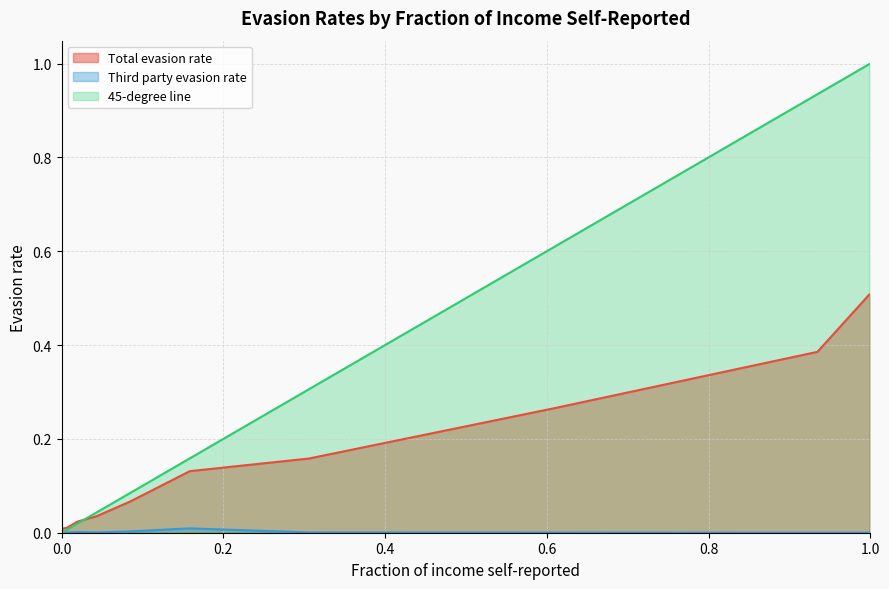

How many positive values does the 45-degree line series have?

10